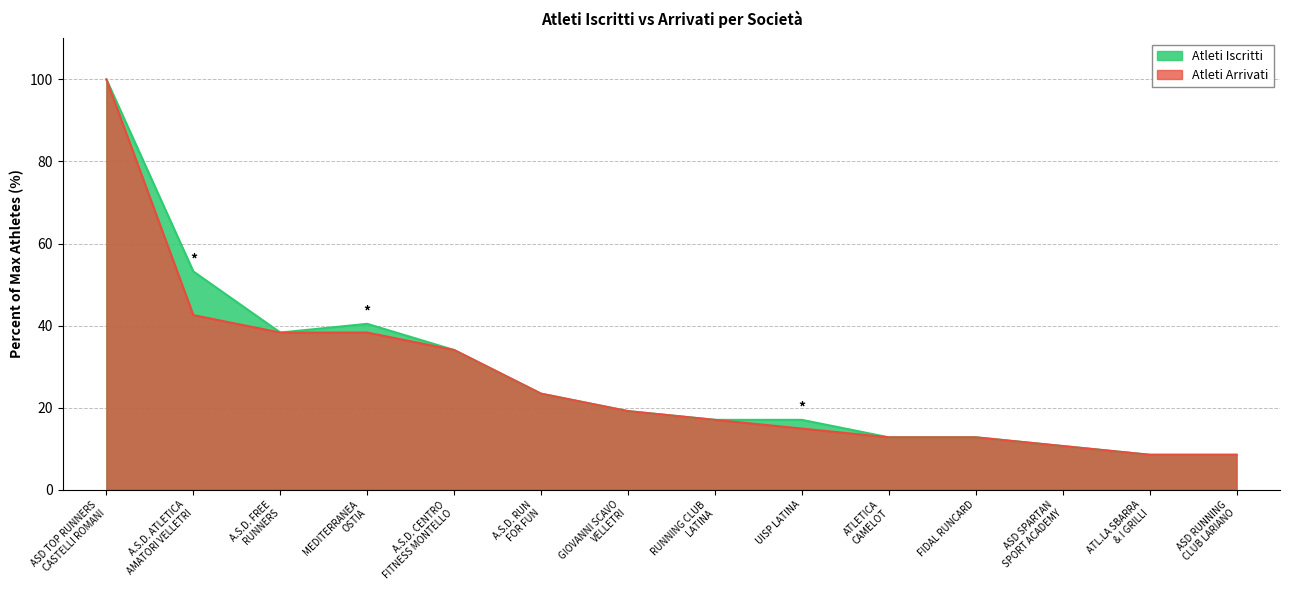

Where does the Atleti Iscritti series first go above 19?

ASD TOP RUNNERS
CASTELLI ROMANI